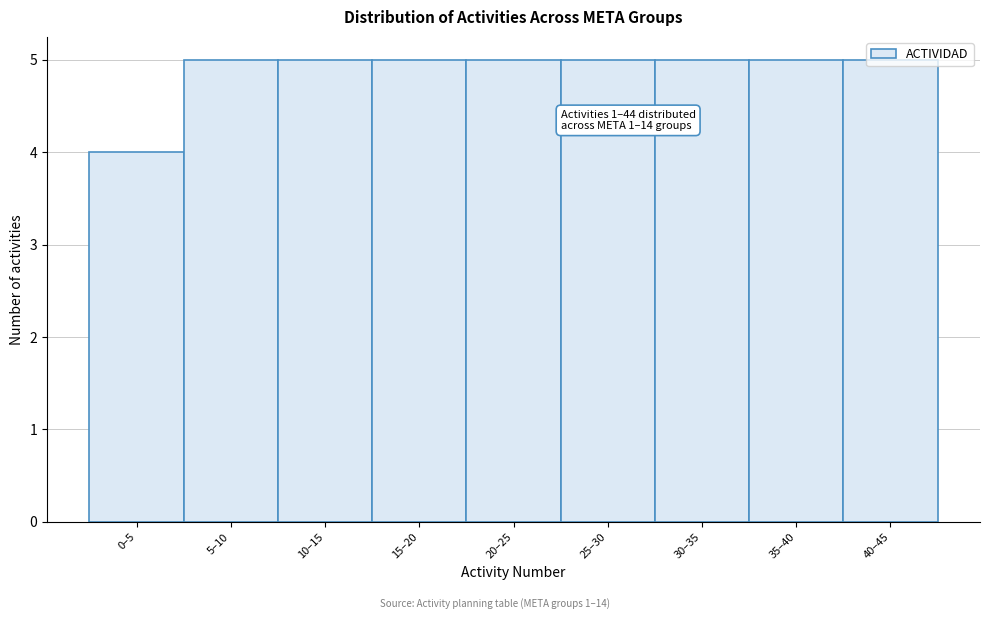

What is the sum of all values?

44